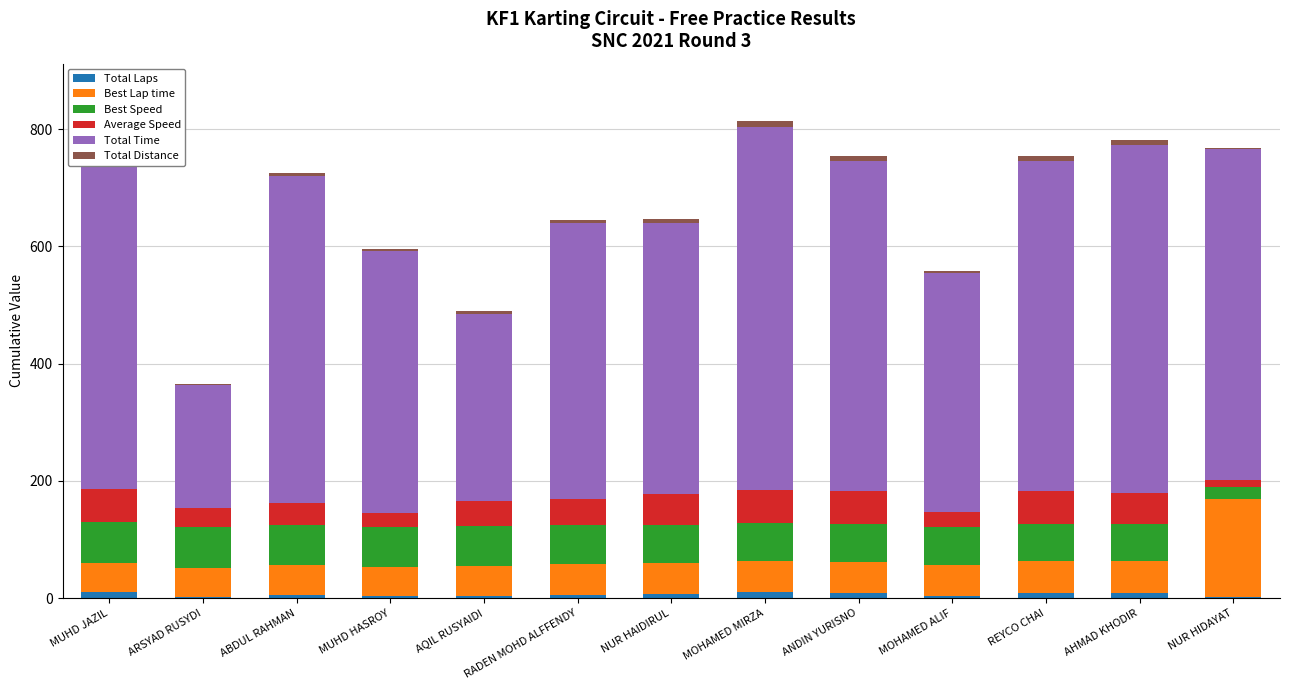

Which has a higher value, ABDUL RAHMAN or ARSYAD RUSYDI?

ABDUL RAHMAN